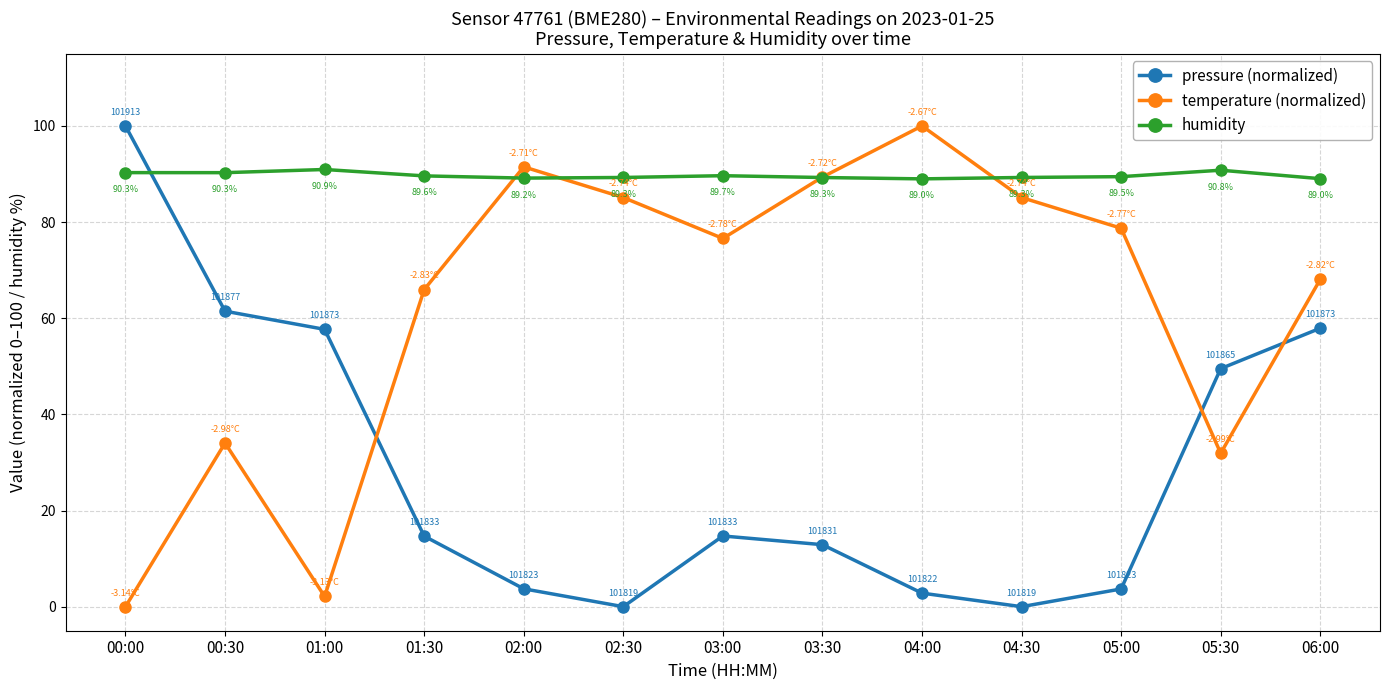

What is the spread (max minus min) of values at 00:00?

100.0